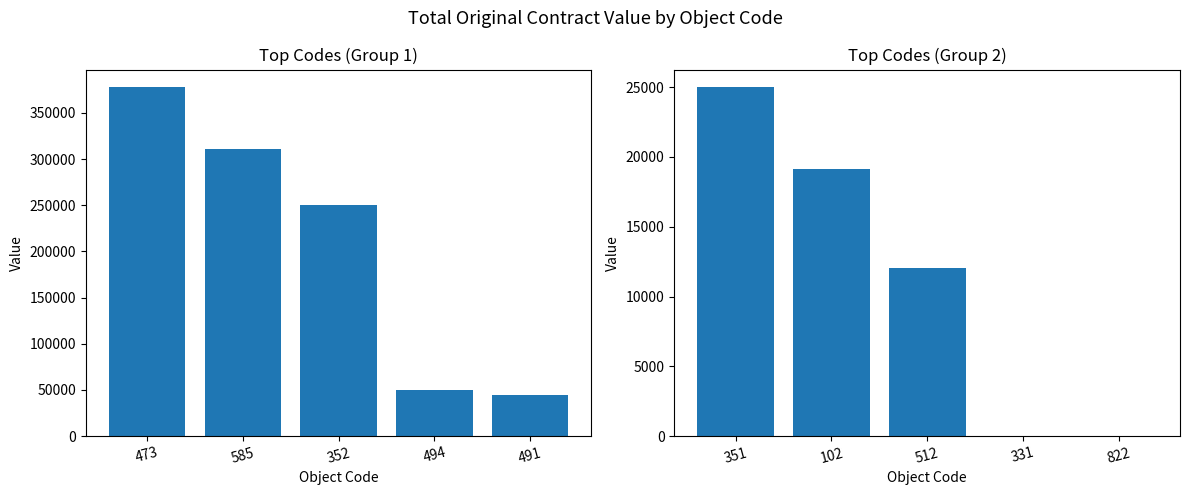

How many categories are shown in the chart?

5